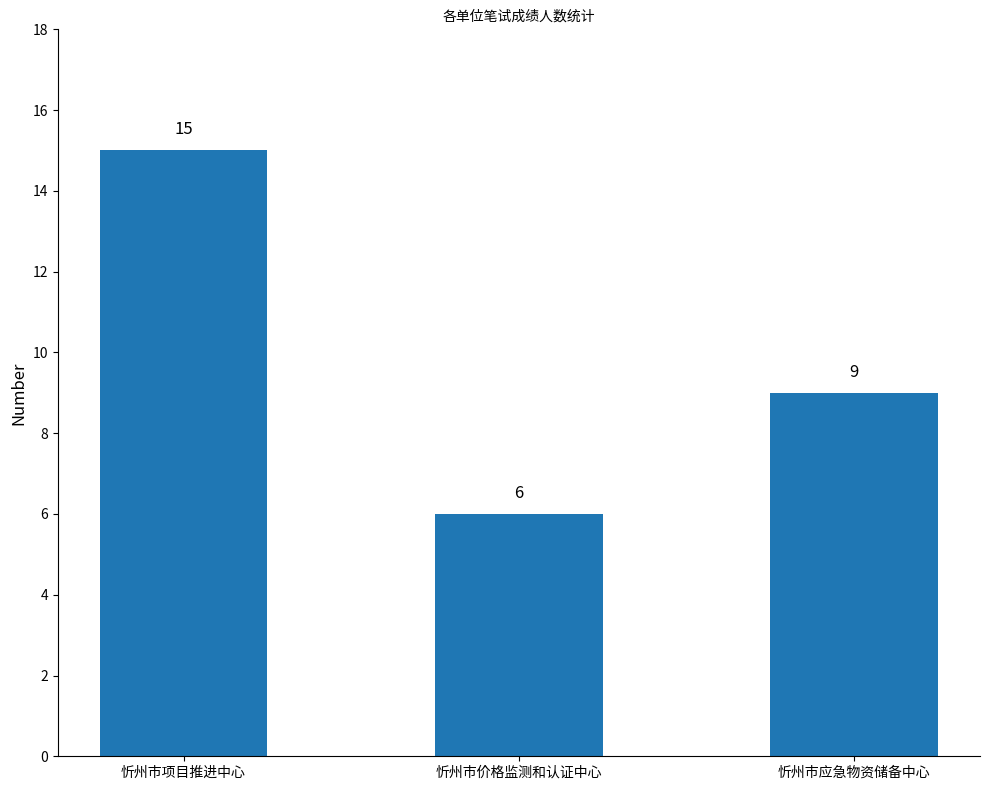

What is the smallest value displayed?

6